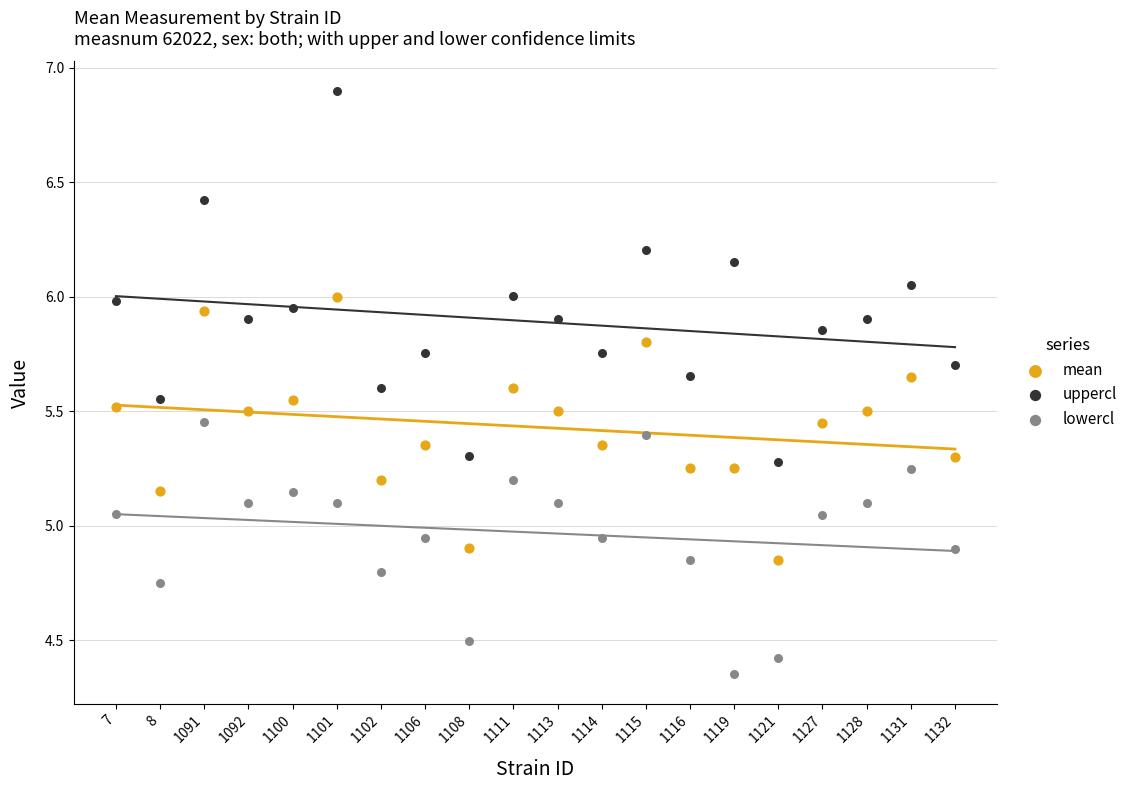

Which series reaches the minimum Y coordinate?

lowercl